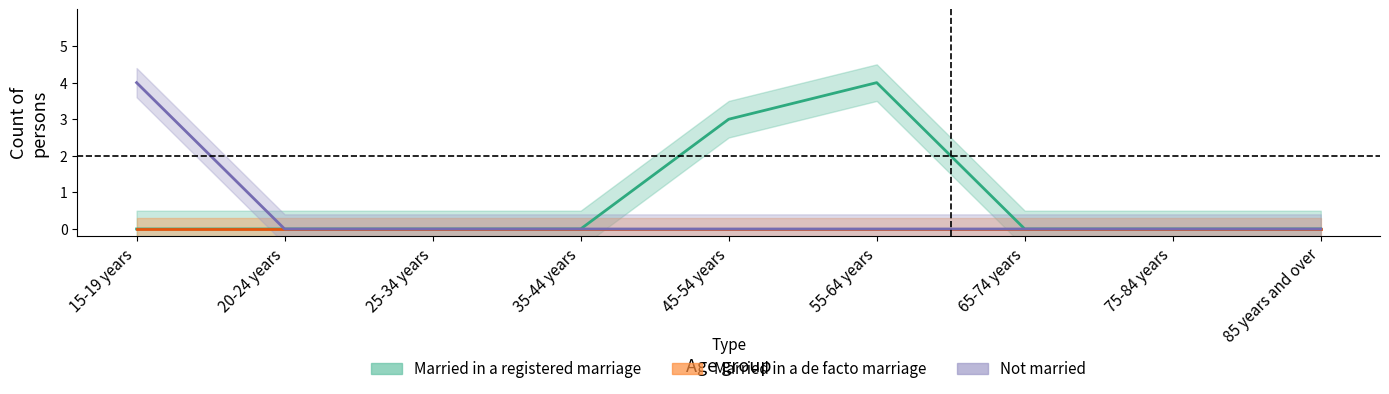

Count the number of categories in the chart.

9